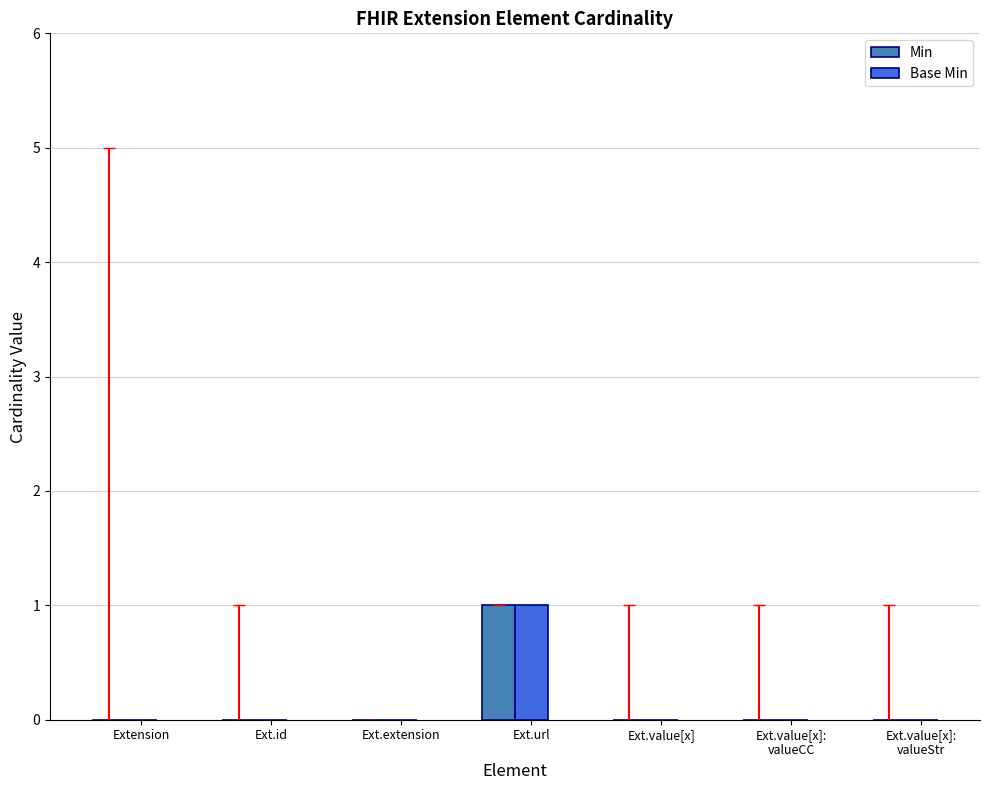

True or false: Min has a value of 0 at Extension.

True